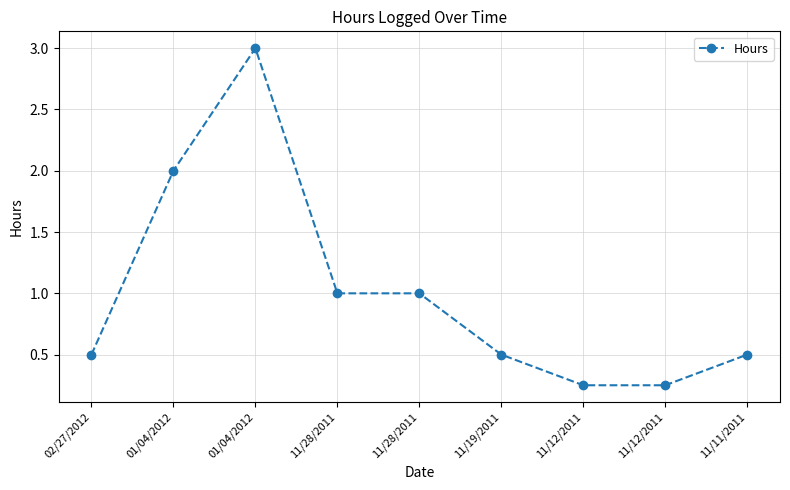

What value does the data have at 11/11/2011?

0.5